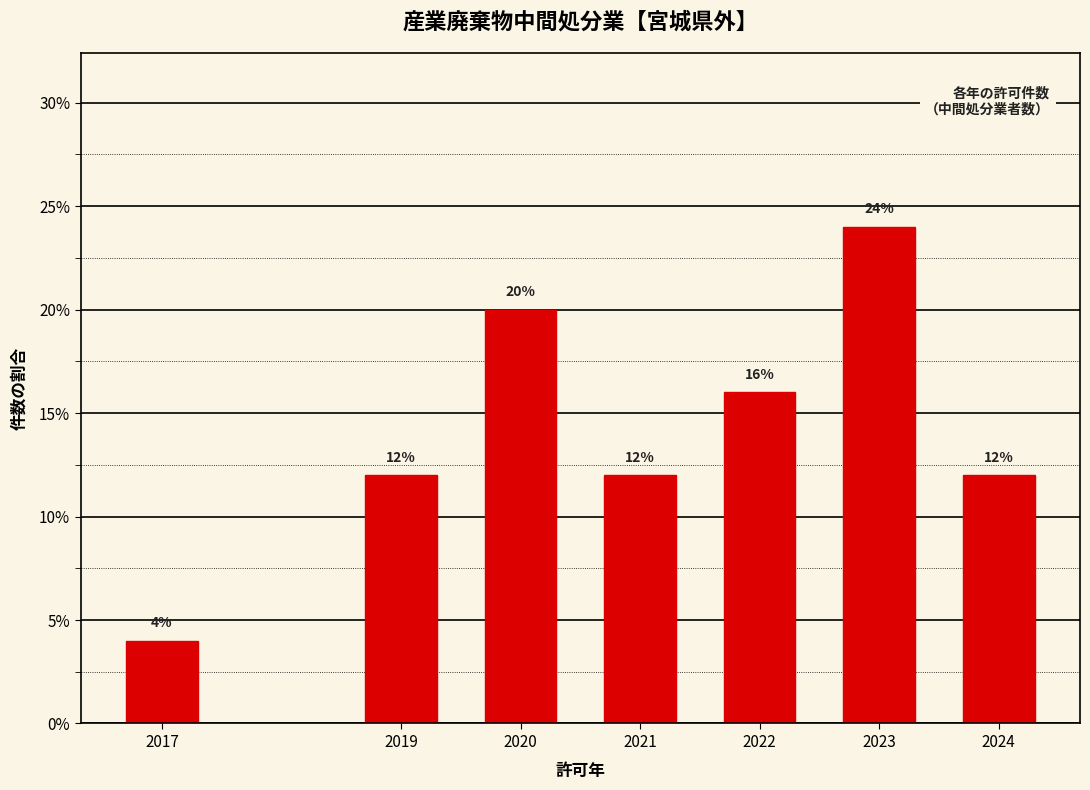

Reading right to left, what are all the values shown in this chart?

12	24	16	12	20	12	4